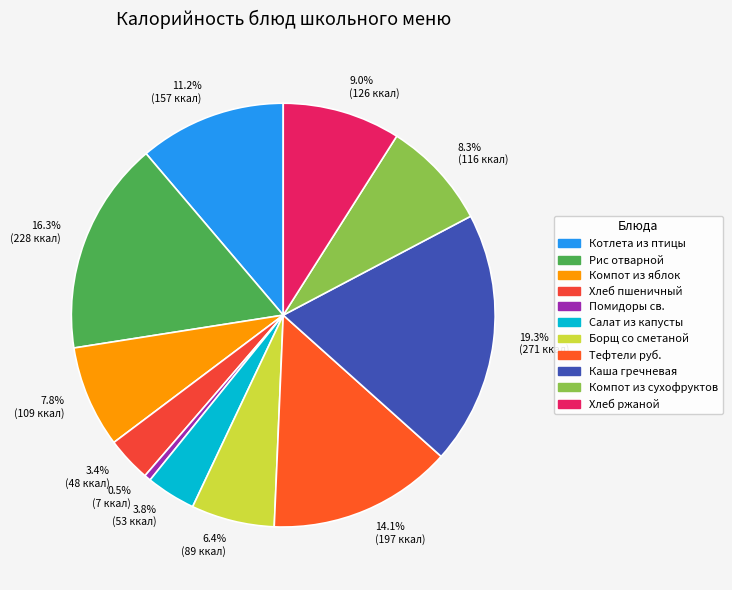

Is there a majority slice in this chart?

No